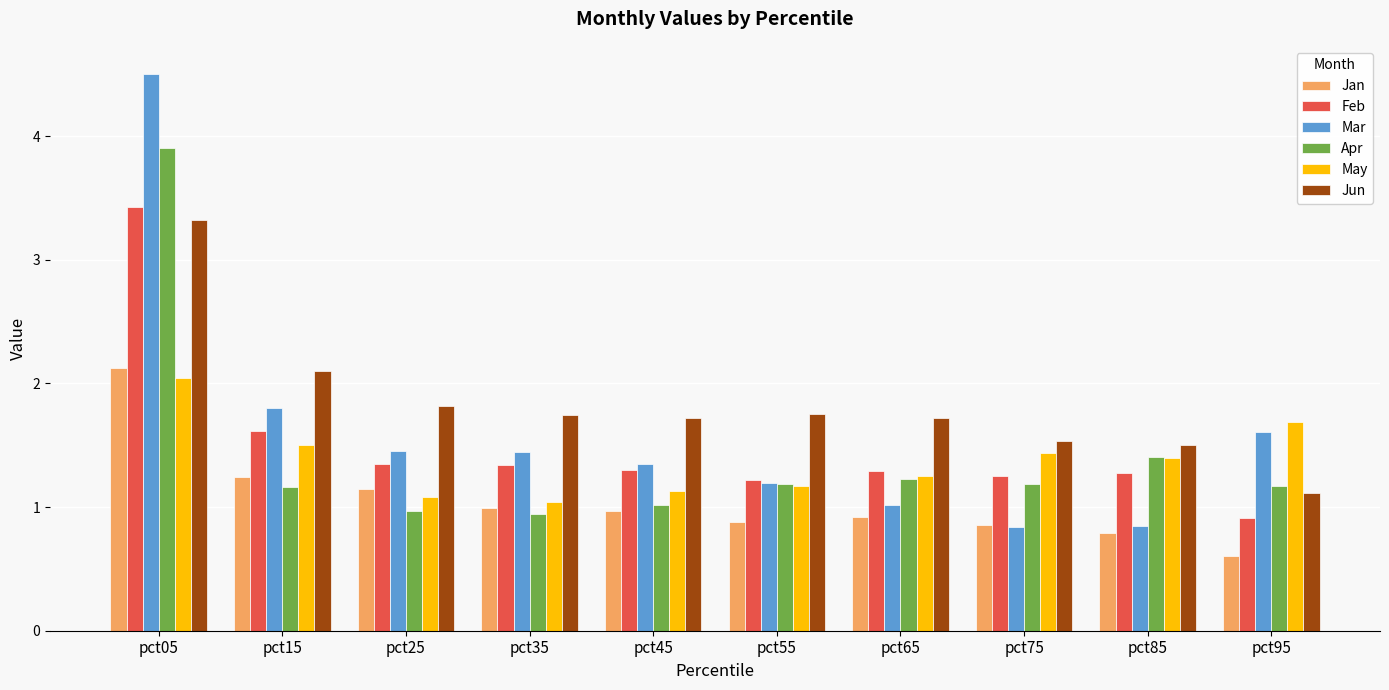

True or false: Jun has a value of 2.5 at pct75.

False